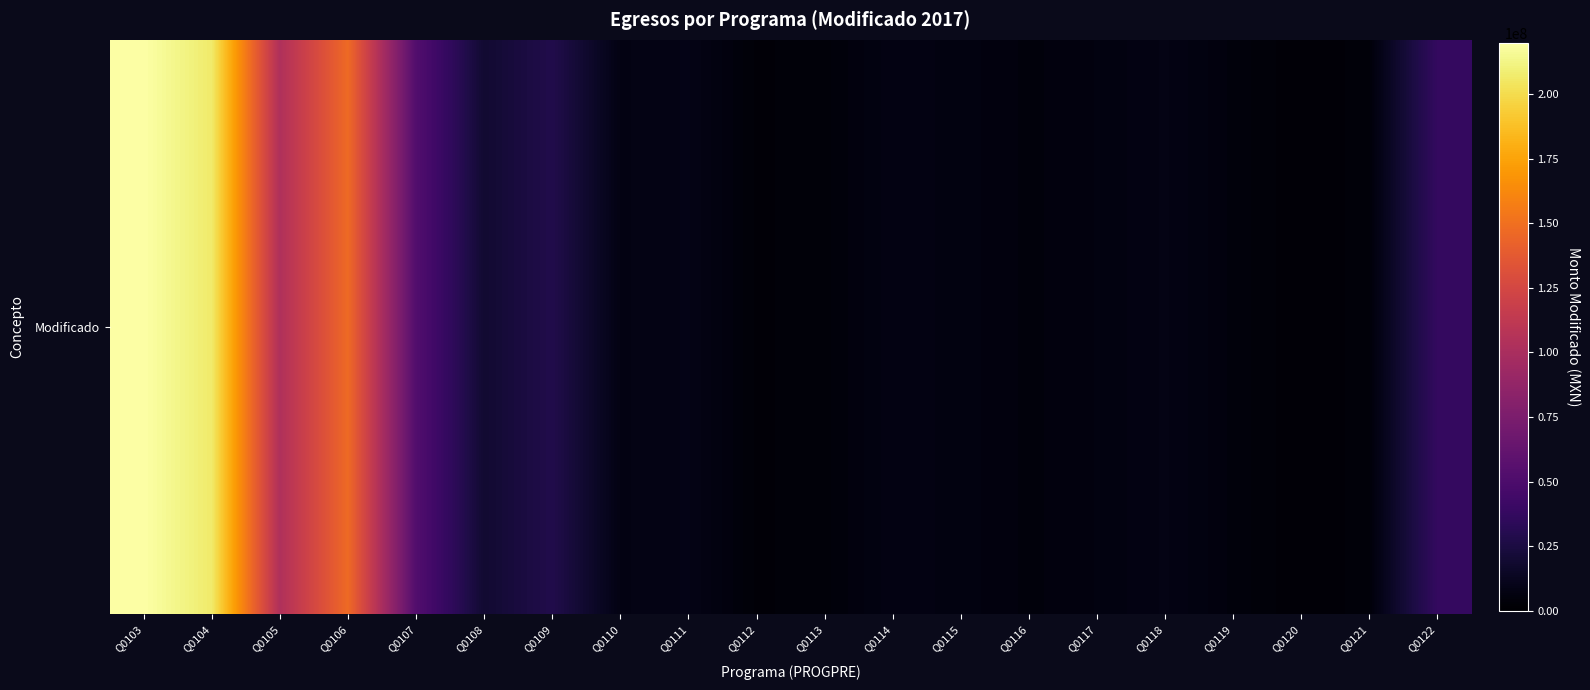

Rank the categories by value from lowest to highest.

Q0120, Q0112, Q0121, Q0113, Q0119, Q0116, Q0117, Q0115, Q0114, Q0110, Q0118, Q0111, Q0108, Q0109, Q0122, Q0107, Q0105, Q0106, Q0104, Q0103